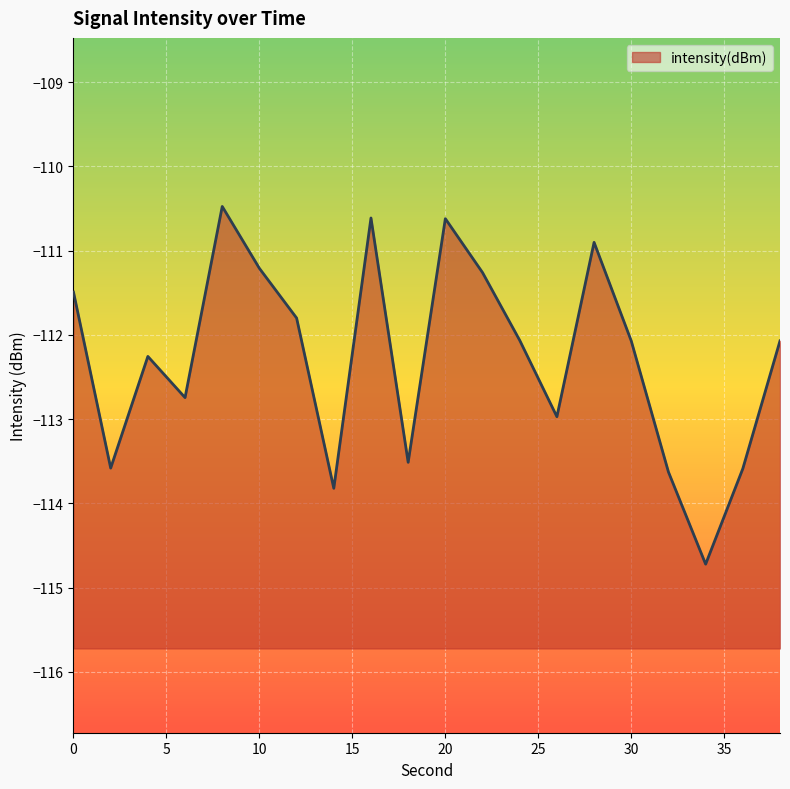

Rank the categories by value from lowest to highest.

34, 14, 32, 36, 2, 18, 26, 6, 4, 30, 38, 24, 12, 0, 22, 10, 28, 20, 16, 8